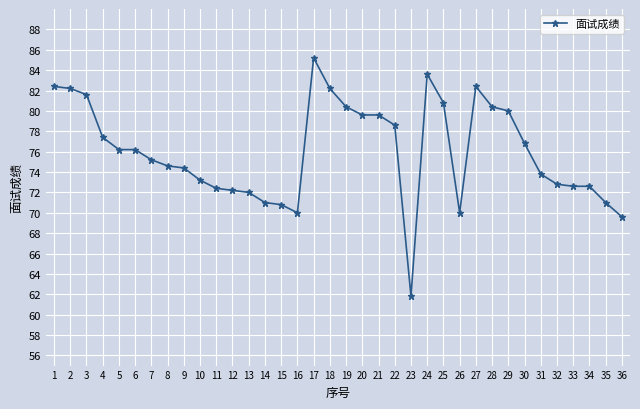

The chart shows a value of 129.4 at 29. True or false?

False